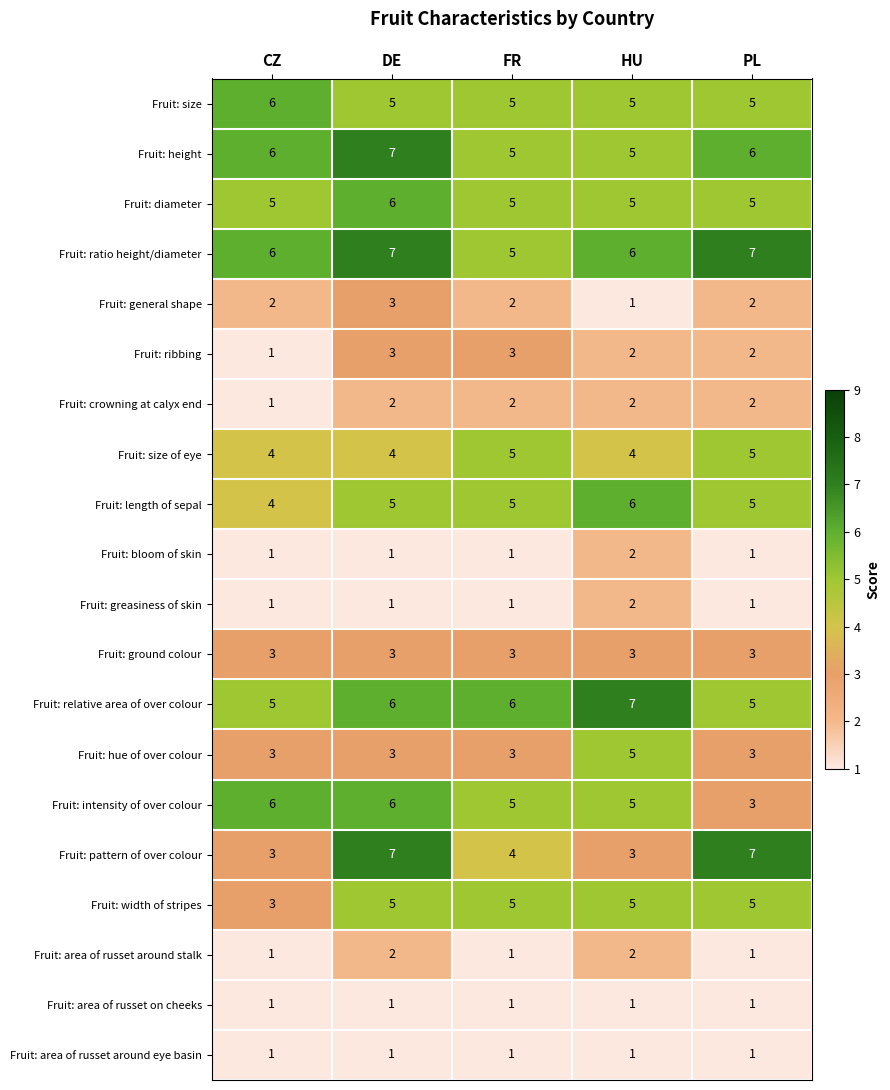

What is the difference between the highest and lowest values at PL?

6